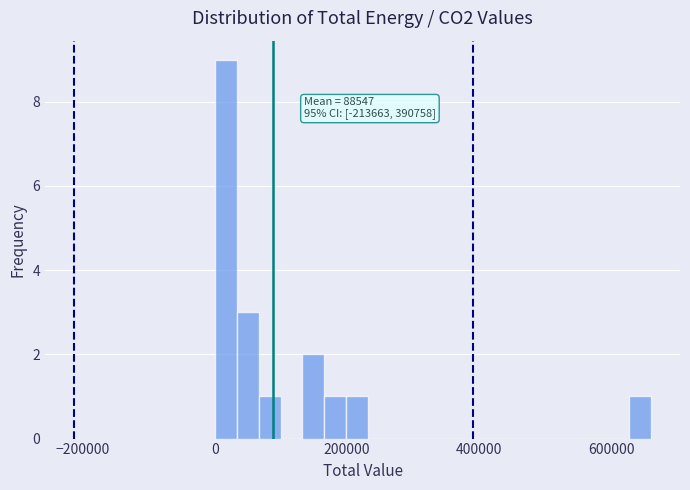

Around what value on the x-axis is the tallest bar? Give the approximate position of its centre, as read against the axis.

20000